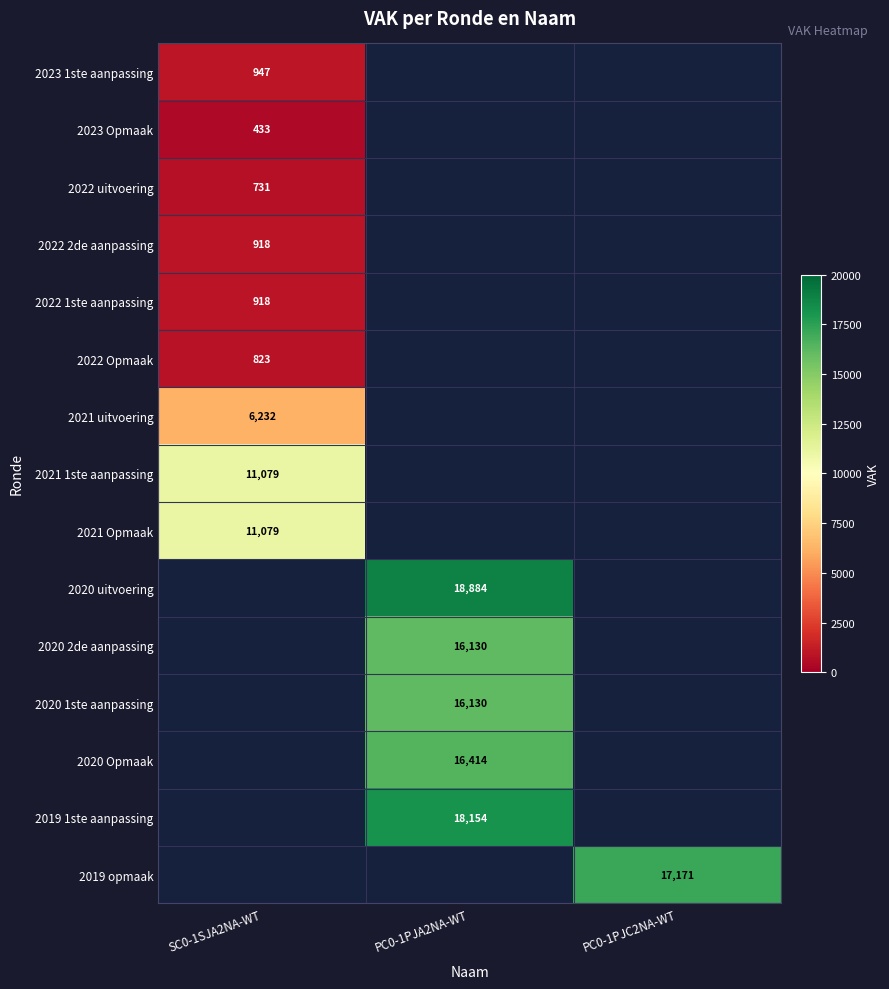

Is the value of 2022 Opmaak at SC0-1SJA2NA-WT greater than the value of 2021 Opmaak at SC0-1SJA2NA-WT?

No